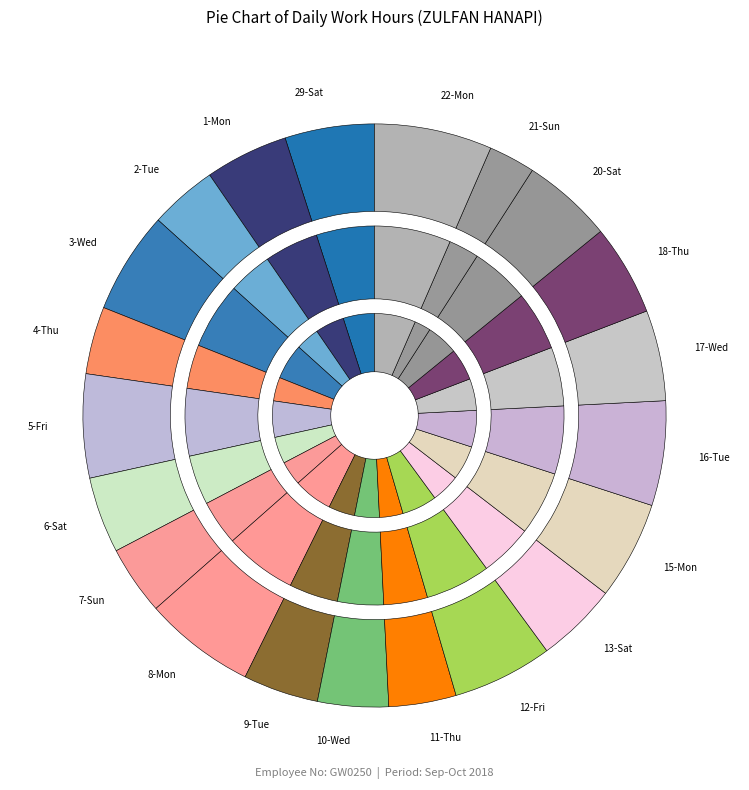

To the nearest percent, what is the difference between the largest and smallest slice percentages?

4%